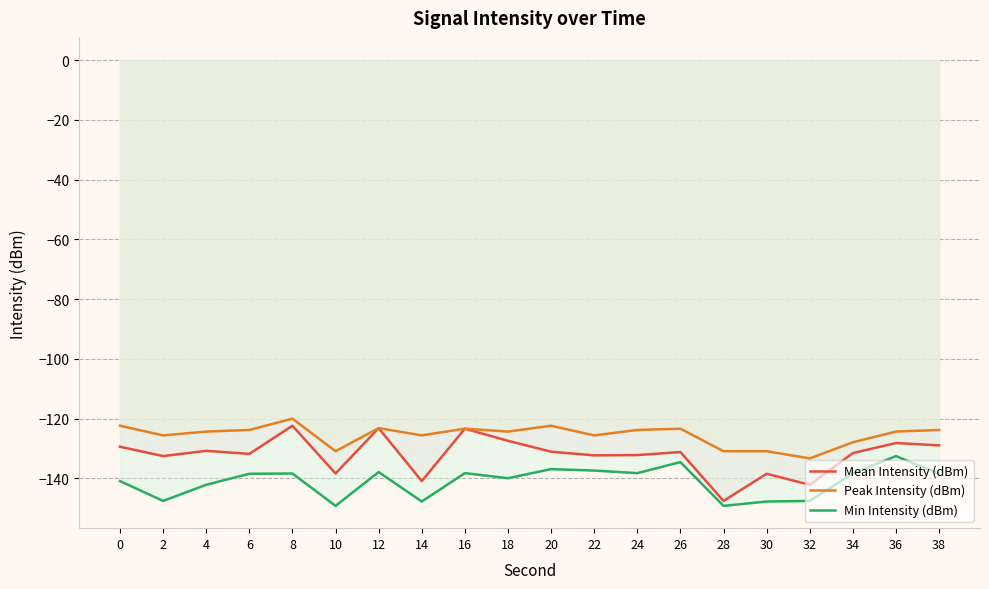

True or false: Min Intensity (dBm) and Mean Intensity (dBm) cross at least once.

False